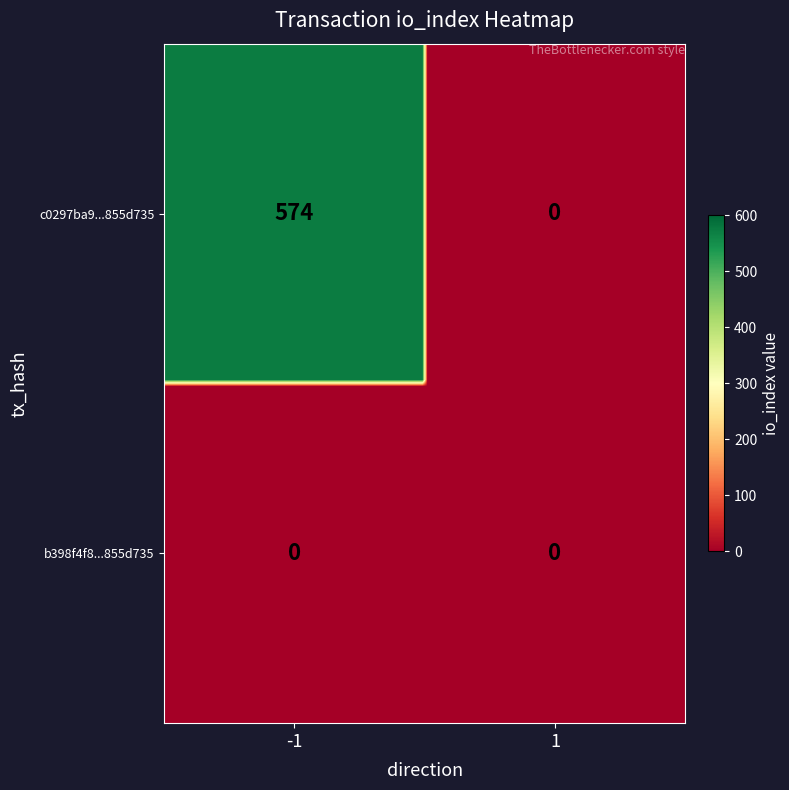

Reading right to left, what are all the values shown in this chart?

c0297ba9ebbc44518a6dbb18a696b79a855d735: 1=0	-1=574
b398f4f8aacba81b1df50bf474abc41a9c44d5a: 1=0	-1=0